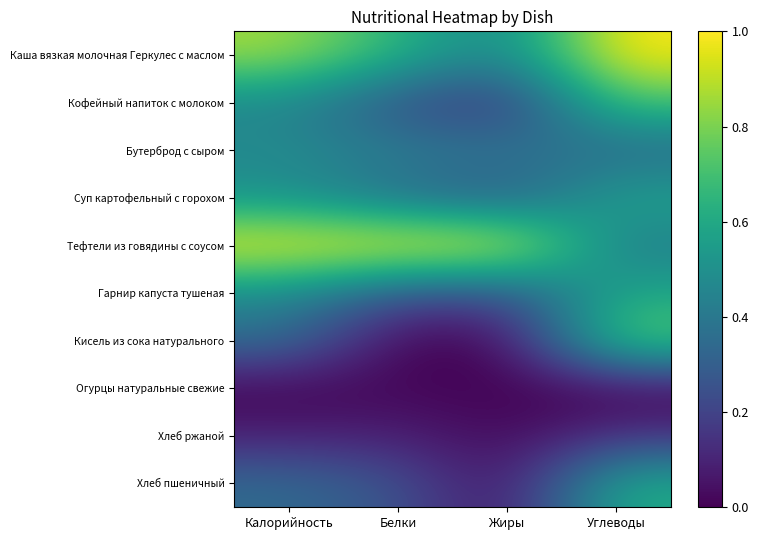

Rank the series at Углеводы from lowest to highest value.

Огурцы натуральные свежие, Хлеб ржаной, Бутерброд с сыром, Тефтели из говядины с соусом, Суп картофельный с горохом, Гарнир капуста тушеная, Хлеб пшеничный, Кофейный напиток с молоком, Кисель из сока натурального, Каша вязкая молочная Геркулес с маслом